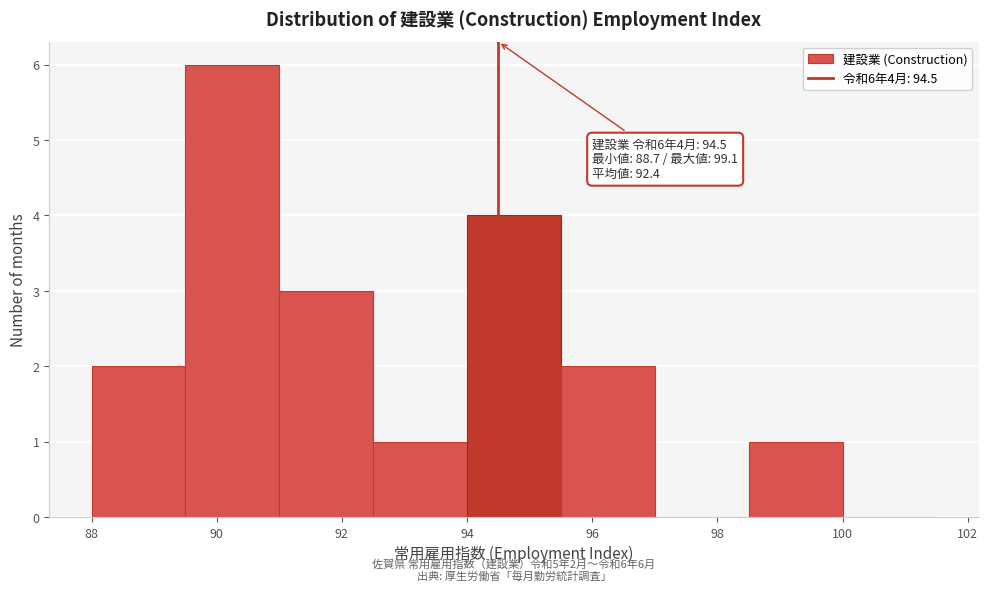

Which range on the x-axis has the tallest bar?

89.5 to 91.0